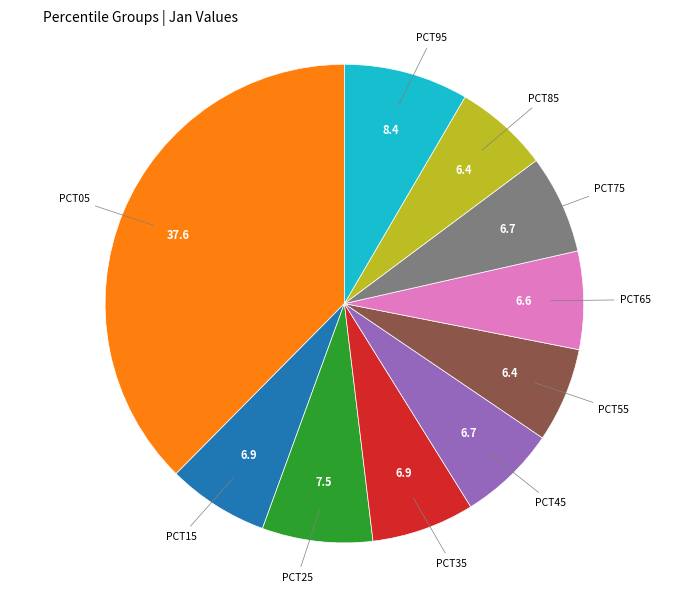

Does any single category account for the majority?

No